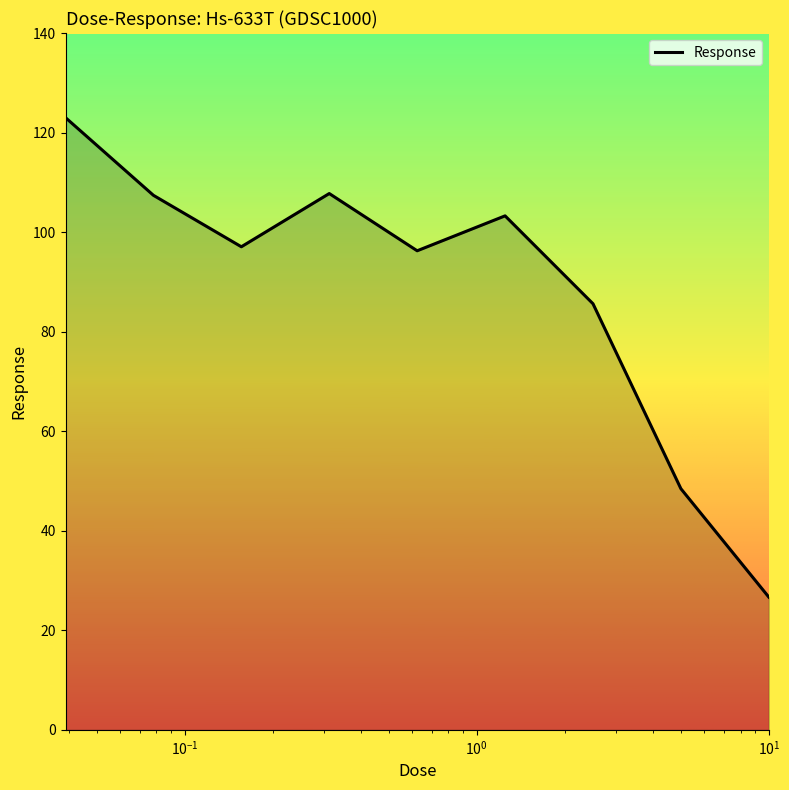

What is the difference between the maximum and minimum values?

96.3